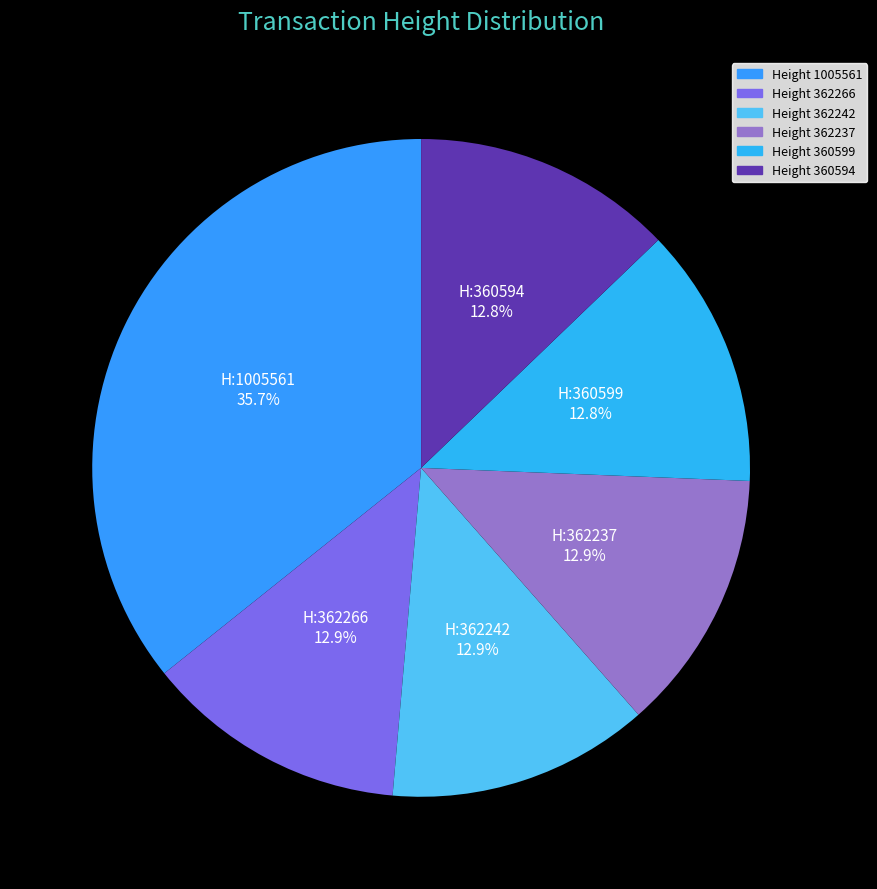

Count the number of slices in the pie.

6